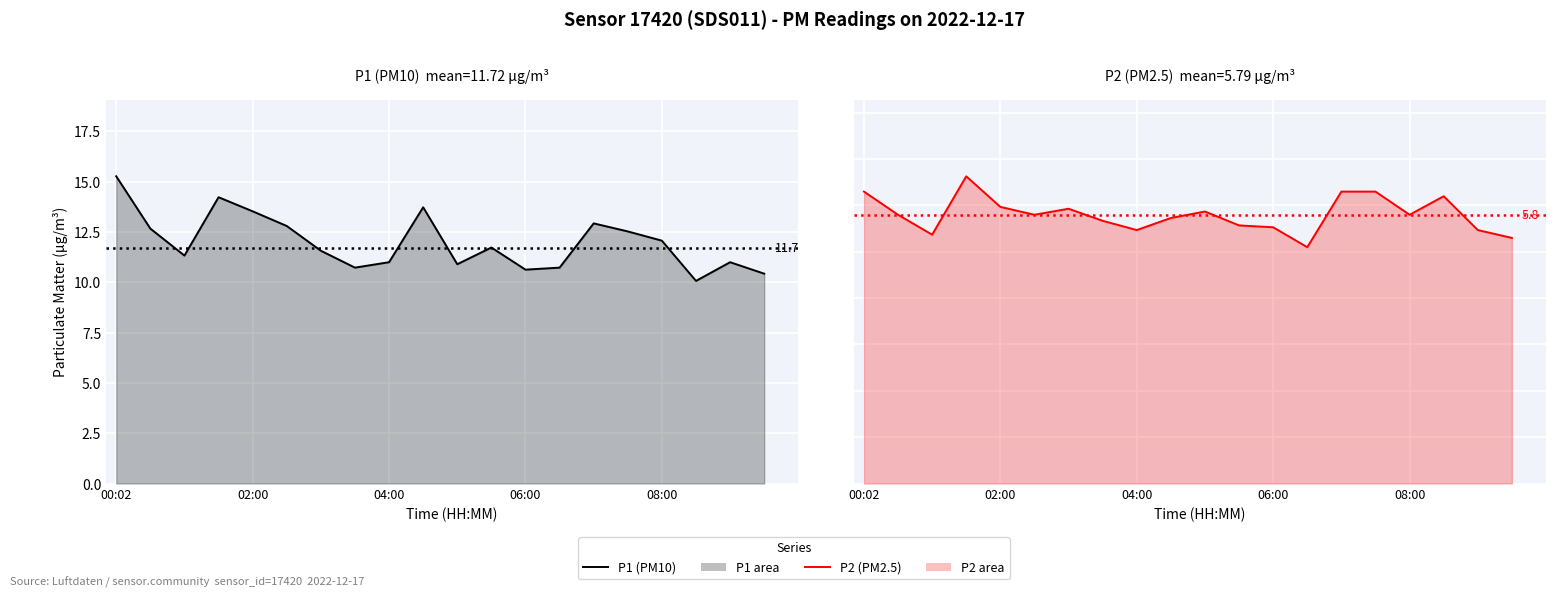

Does the chart display data point markers on the line(s)?

No